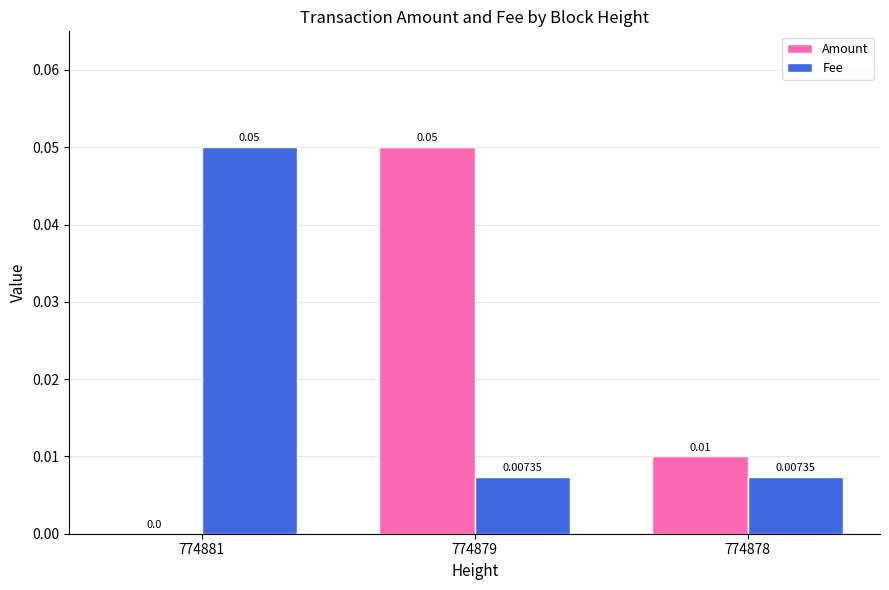

At which category is the sum across all series the highest?

774879